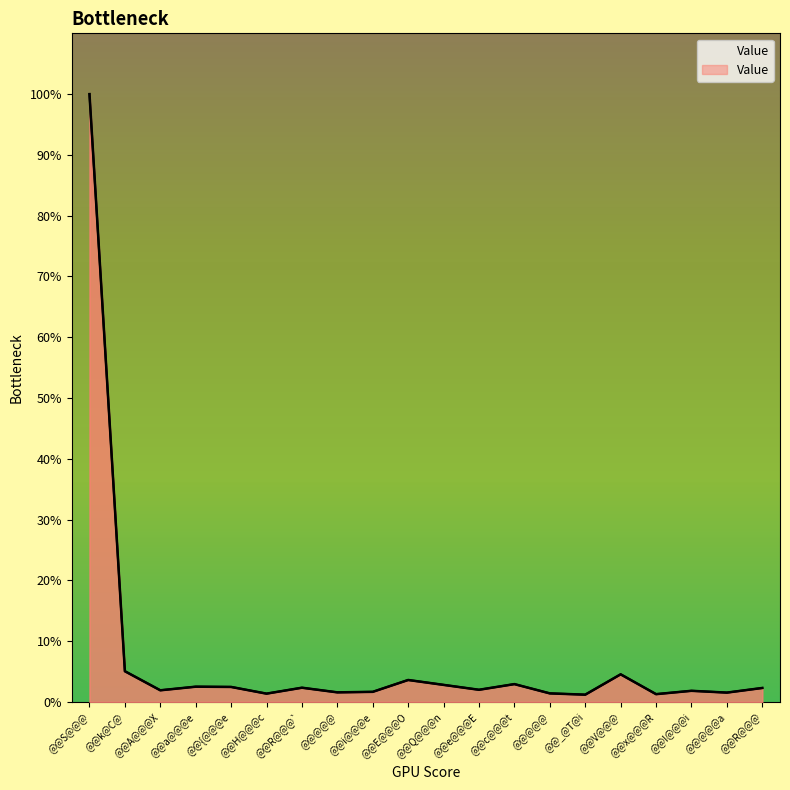

What is the difference between the values at @@_@T@i and @@@@@?

0.2